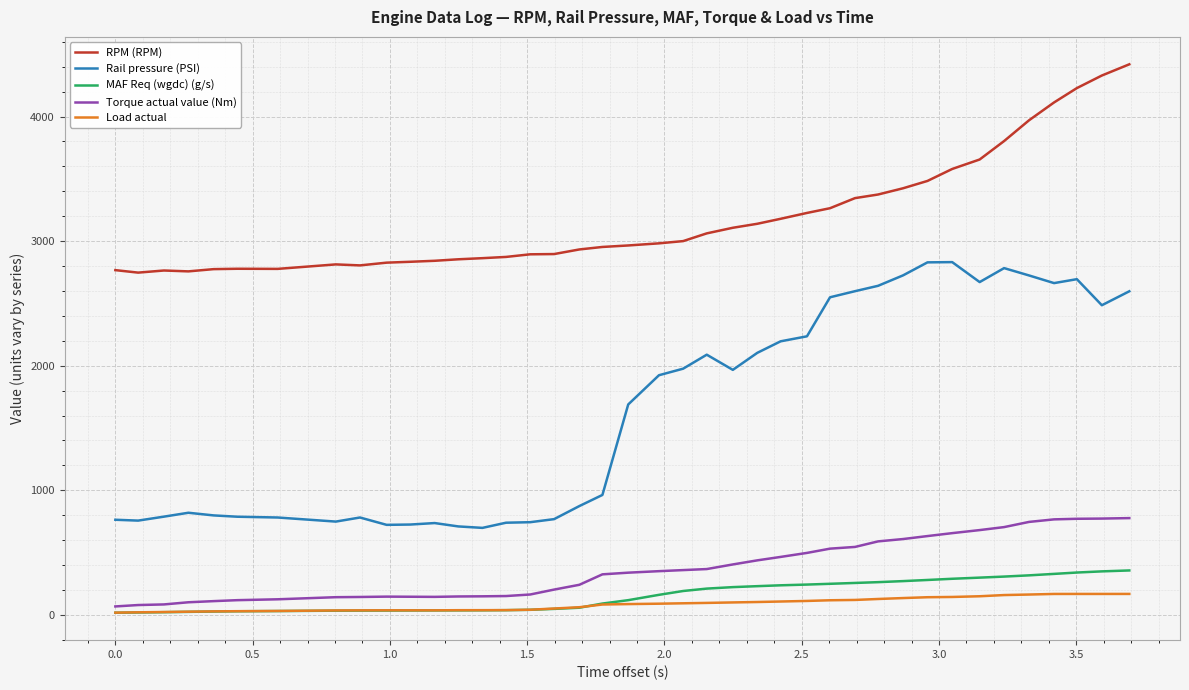

Which series has the largest range (max minus min)?

Rail pressure (PSI)